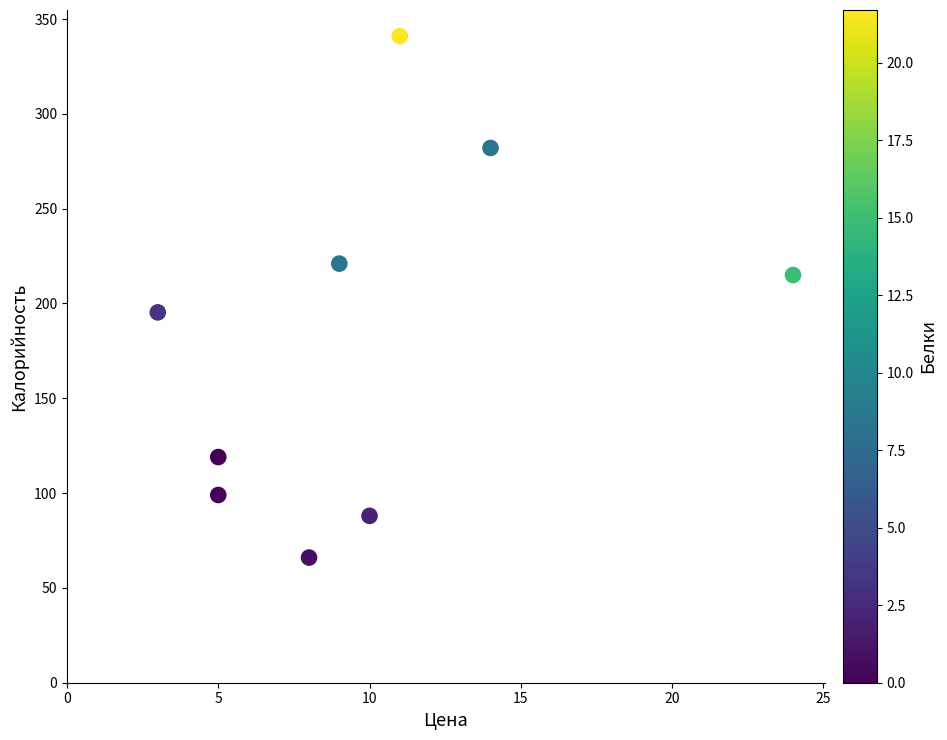

What Y value in the scatter plot is closest to 203?

195.3